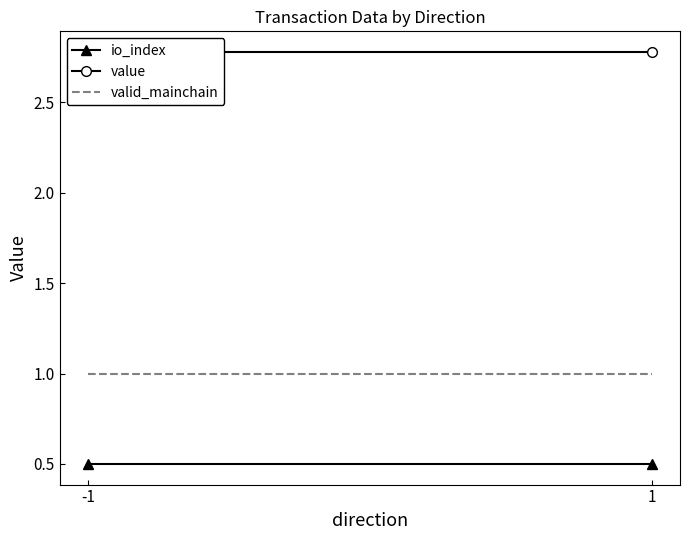

Reading left to right, list all the values displayed in this chart.

io_index: -1=0.5	1=0.5
value: -1=2.8	1=2.8
valid_mainchain: -1=1.0	1=1.0